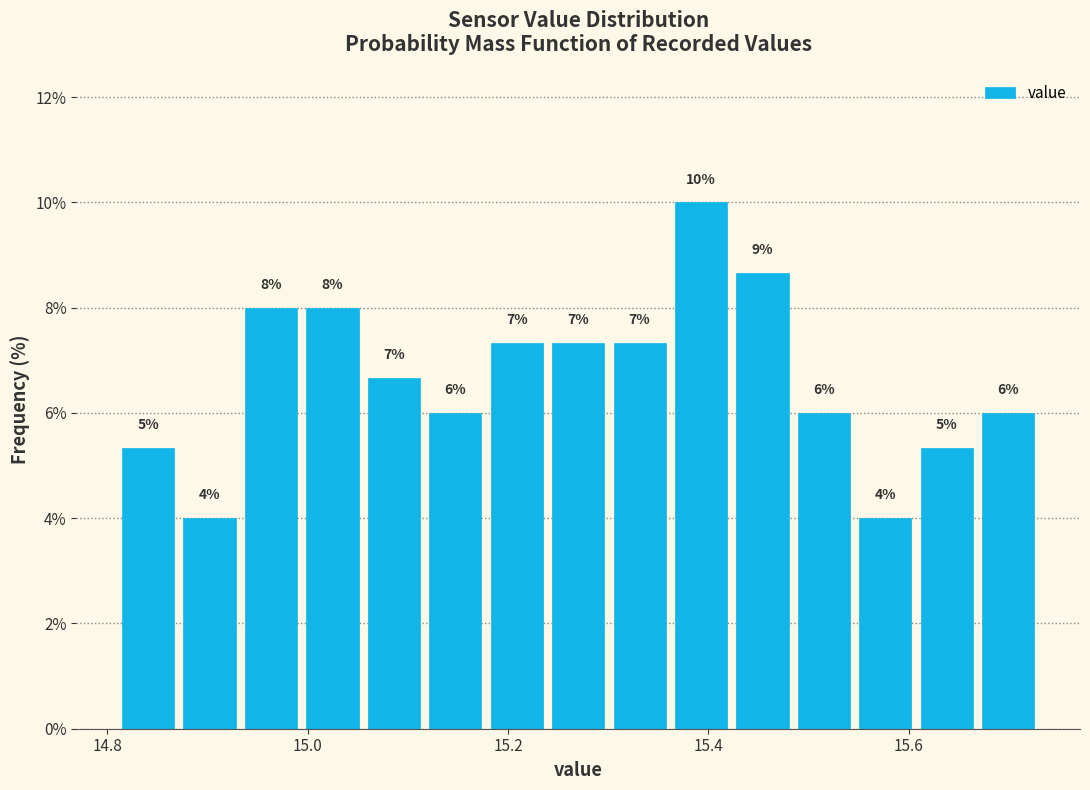

Read against the x-axis, roughly where is the centre of the tallest bar?

15.40